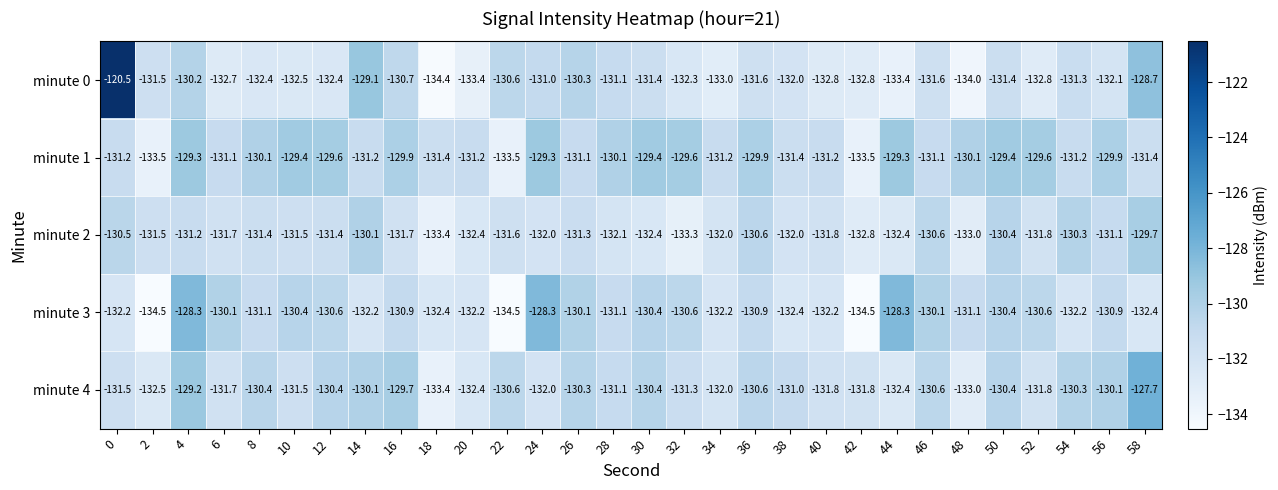

What is the spread (max minus min) of values at 38?

1.4